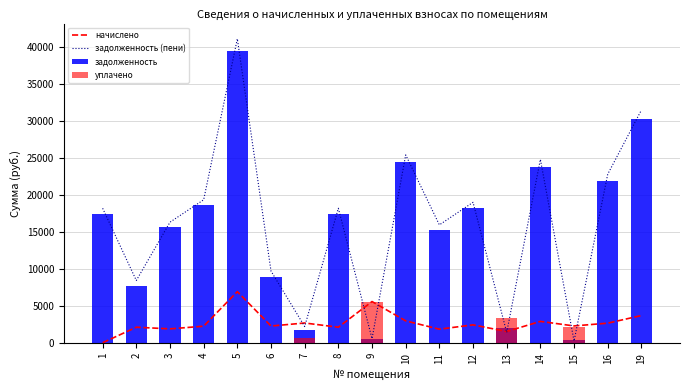

How many data points in задолженность (пени) are less than 18219?

8